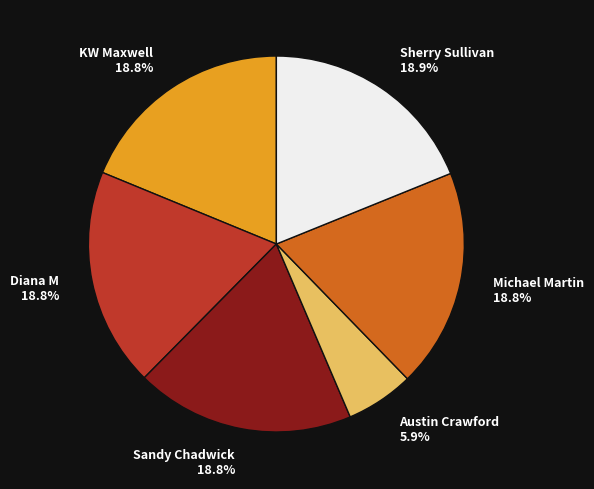

The Austin Crawford slice represents 1% of the pie. True or false?

False